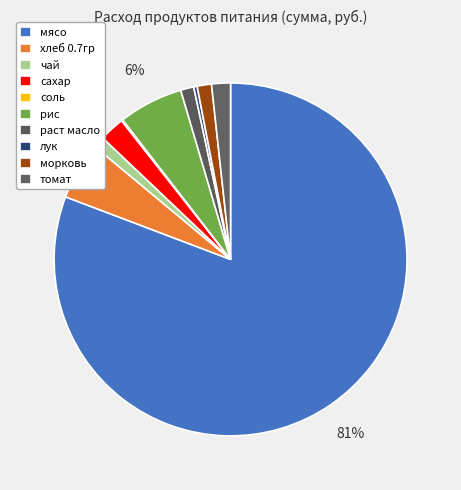

Rank the categories by value from highest to lowest.

мясо, рис, хлеб 0.7гр, сахар, томат, морковь, раст масло, чай, лук, соль